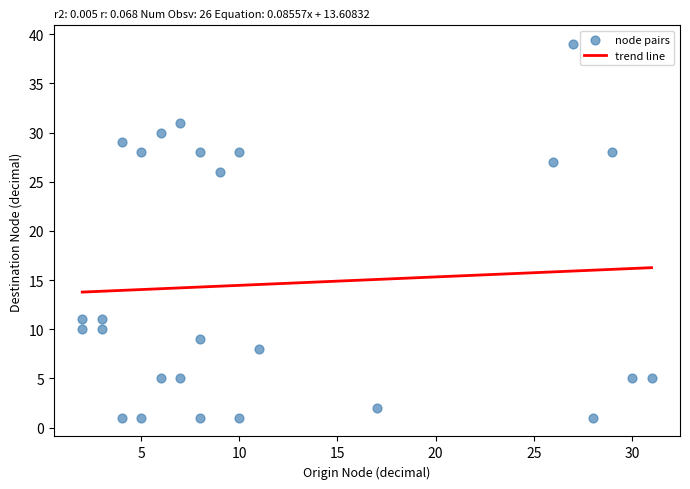

What is the range of X values (max minus min)?

29